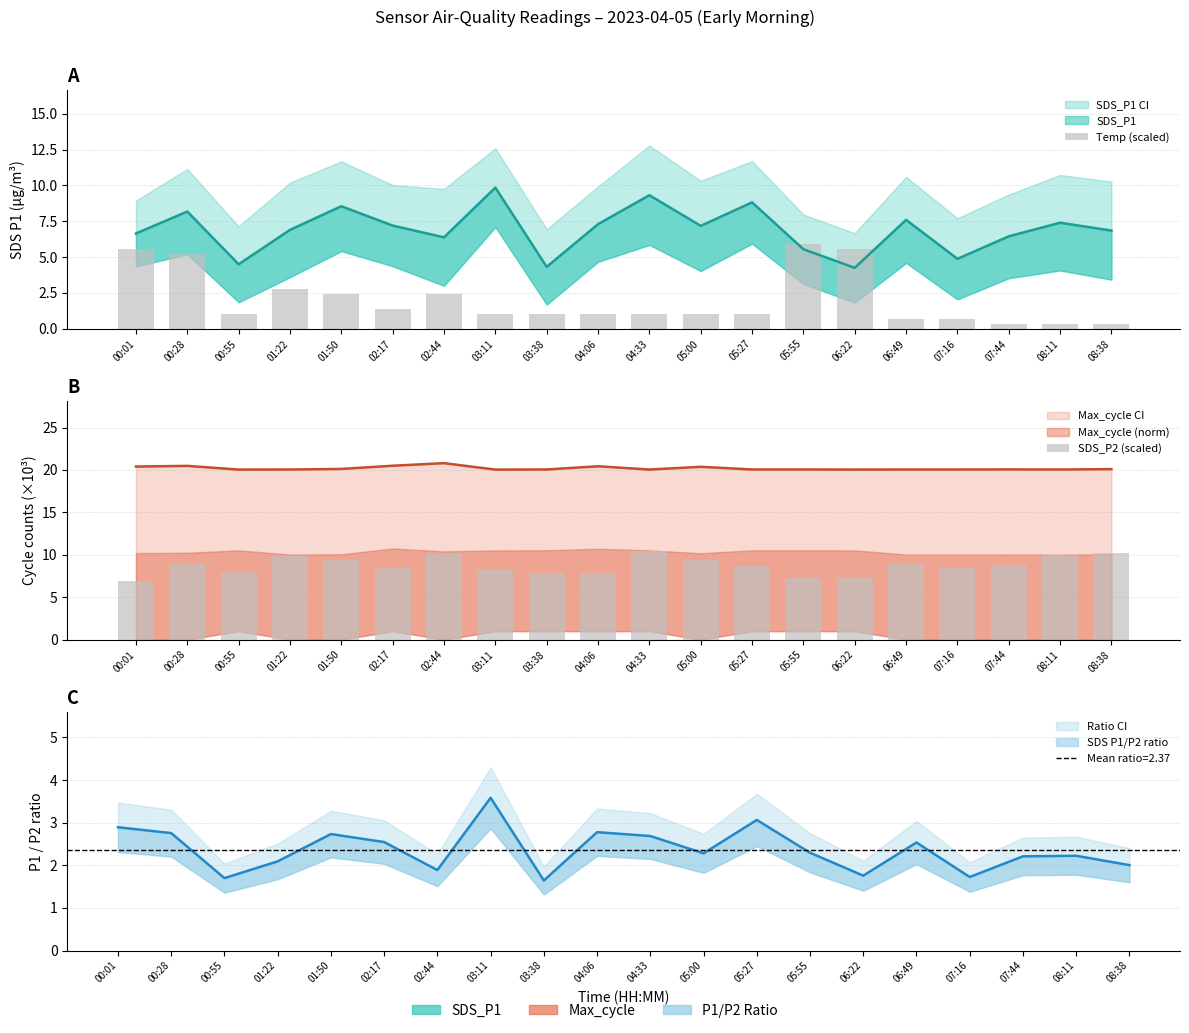

What is the highest value of the Temp (scaled) series?

5.9